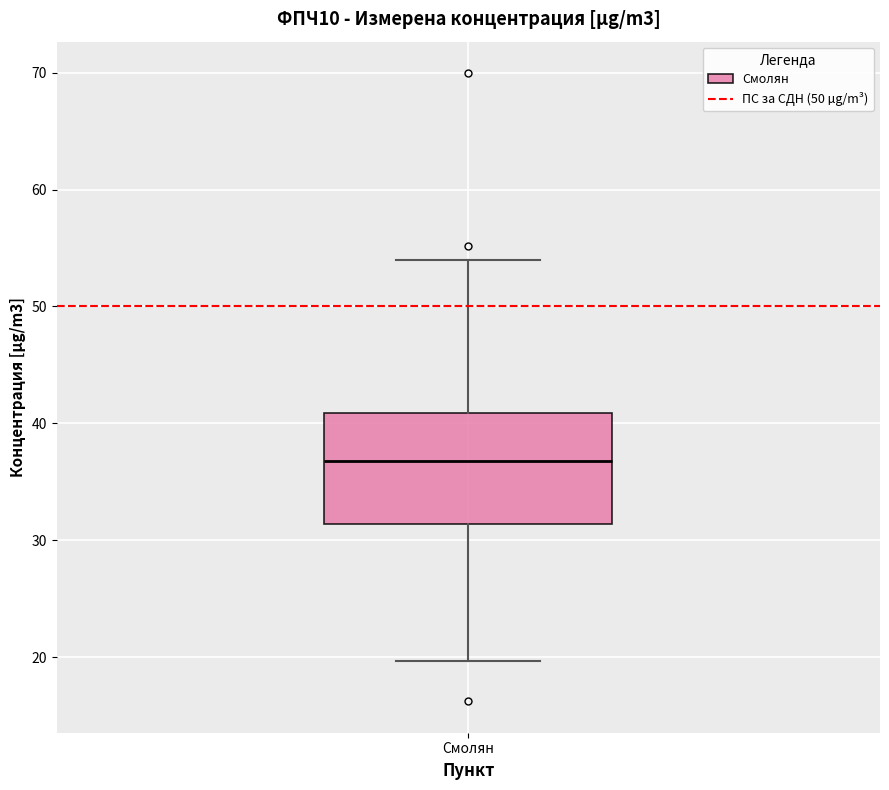

Transcribe this box plot: give where the median line is, the range the box spans, and where the two whiskers end, as read against the y-axis. The values are not printed on the chart, so give them approximately, as read against the axis.

median 37, box 31 to 41, whiskers 20 to 54